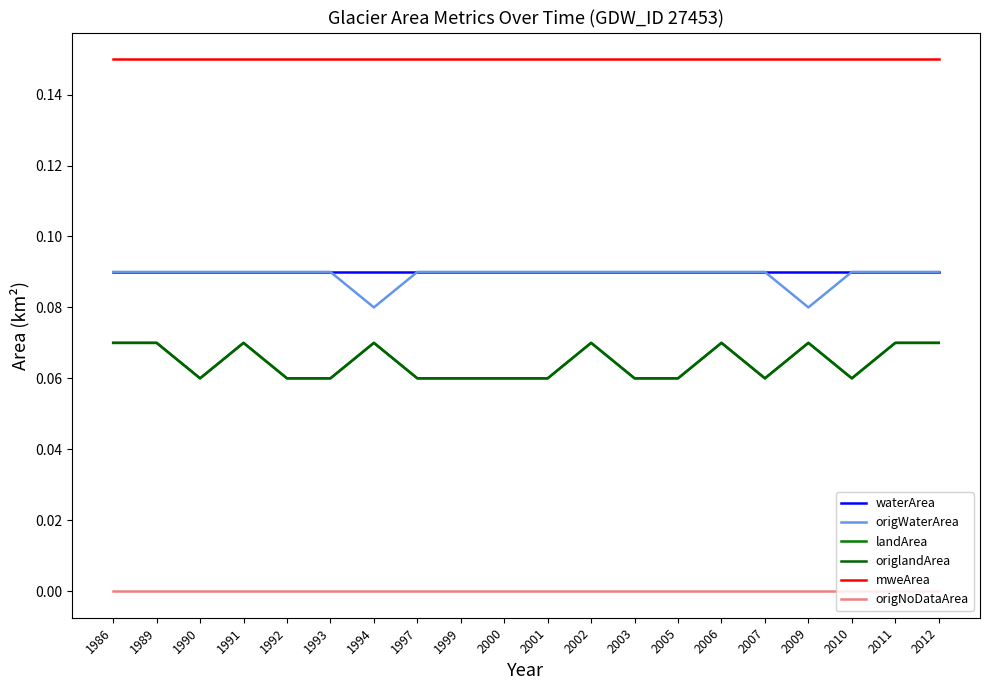

The value of landArea at 2011 is 0.1. True or false?

False